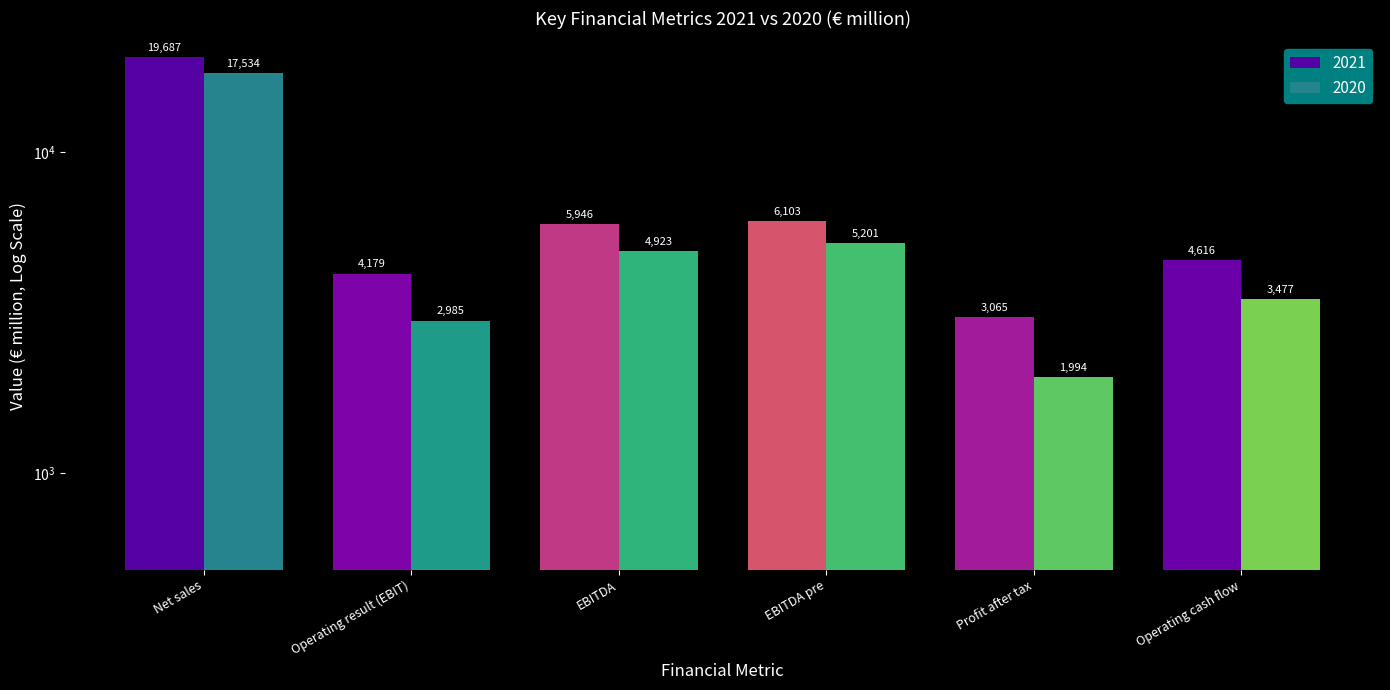

At which label does 2021 first exceed 5946?

Net sales